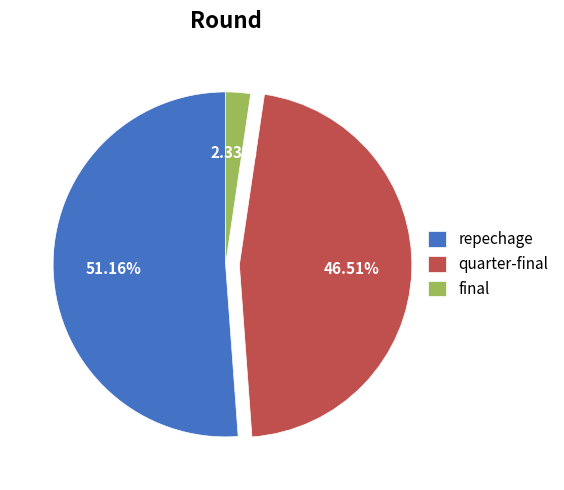

Which has a higher value, repechage or quarter-final?

repechage